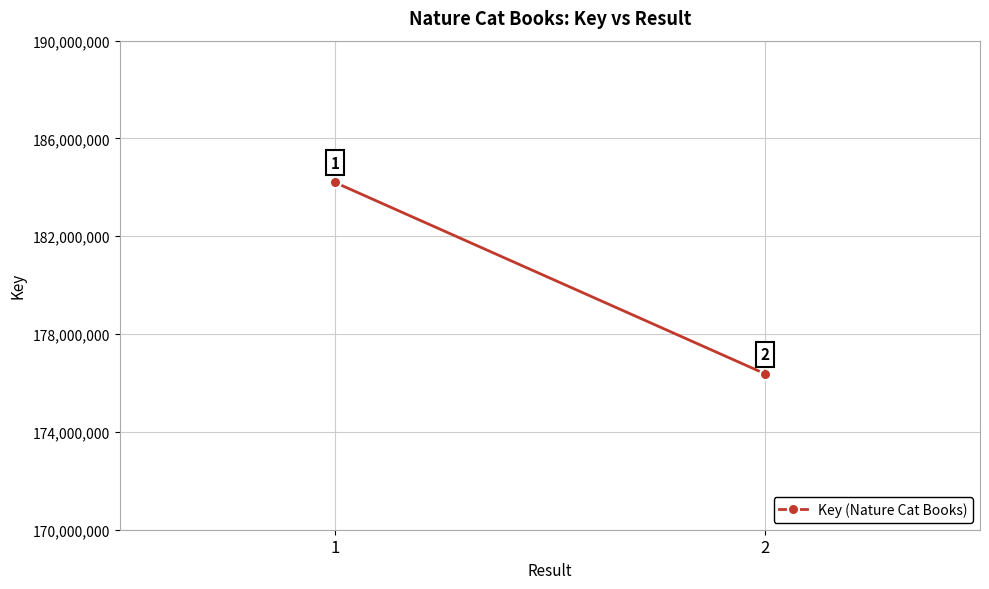

Count the values in the range 176379149 to 184204717.

2